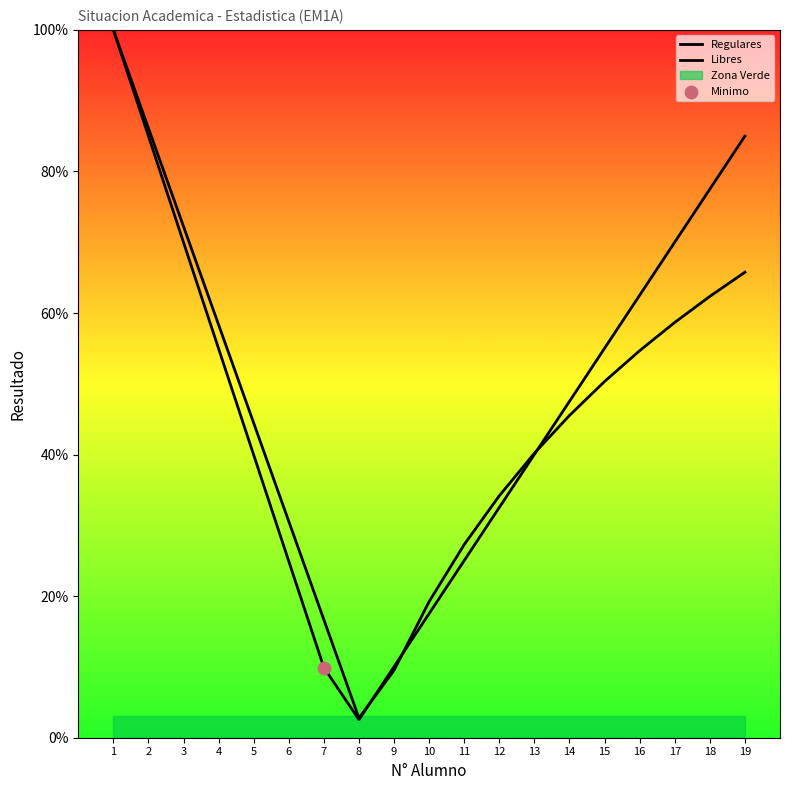

What is the total value across all series at 16?

117.2